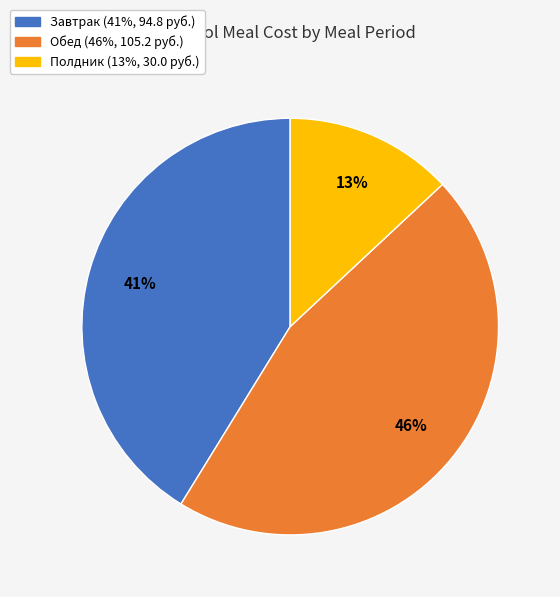

Do Обед and Полдник together represent more than half of the pie?

Yes